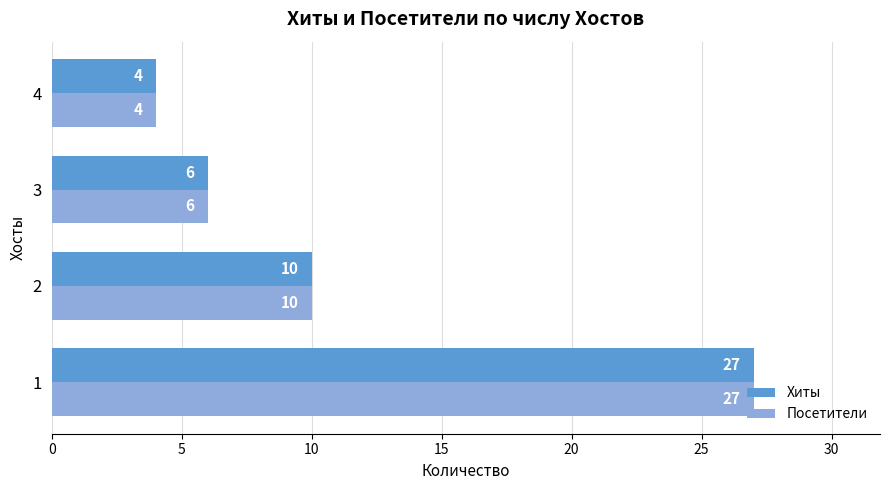

Is it true that Посетители equals 9 at 3?

False